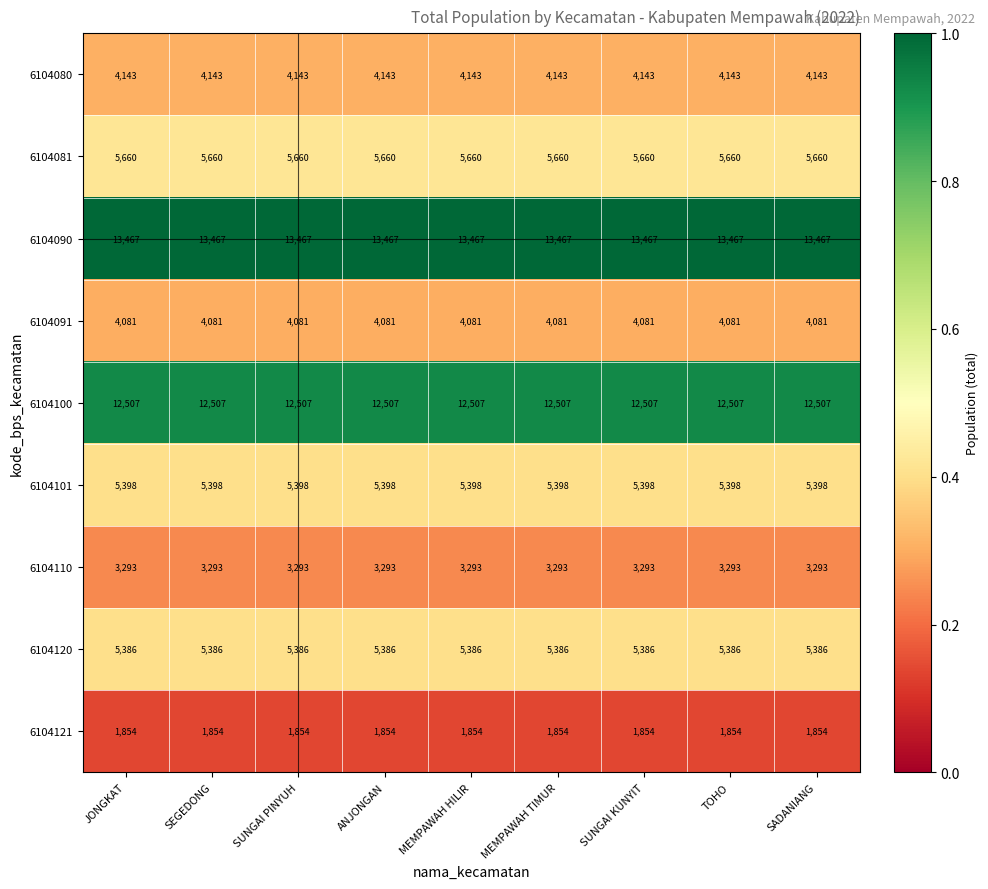

What is the sum of all 6104090 values?

121203